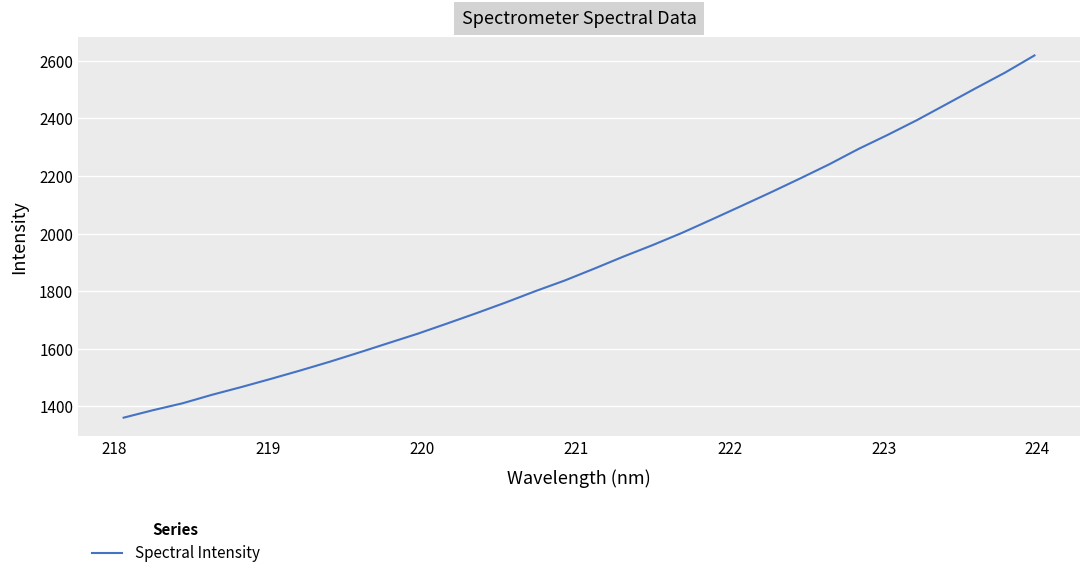

What is the difference between the maximum and minimum values?

1258.5